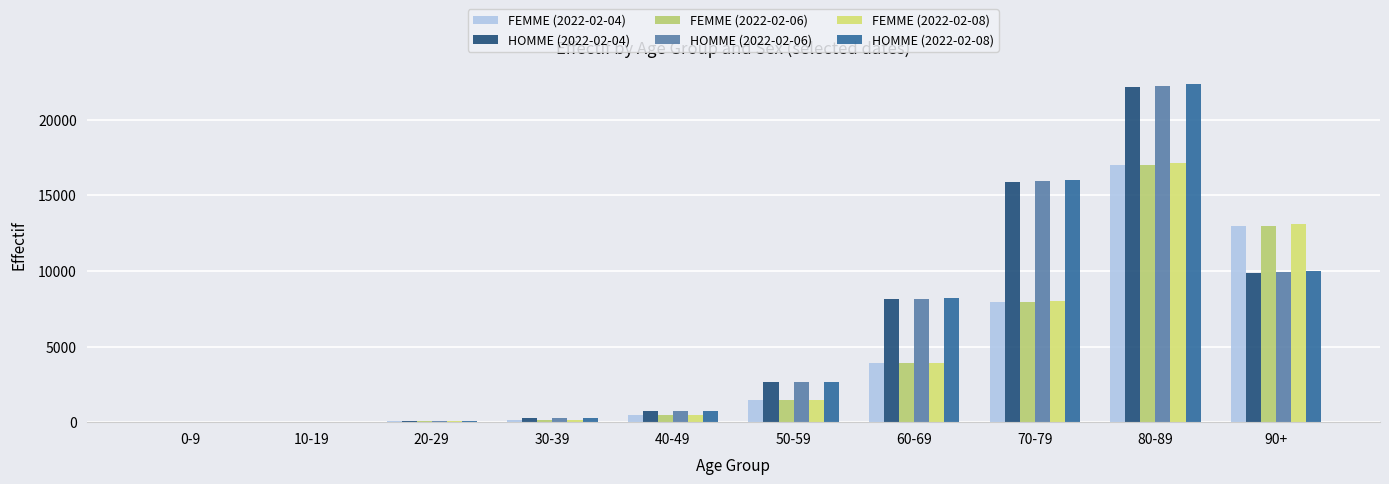

Which series changed the most between 40-49 and 70-79?

HOMME (2022-02-08)